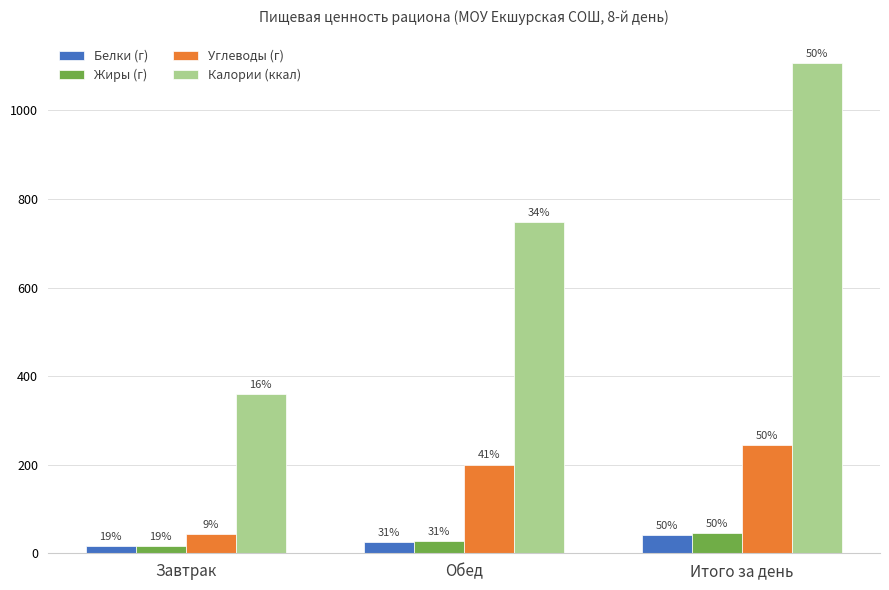

How many bars are there in total?

12